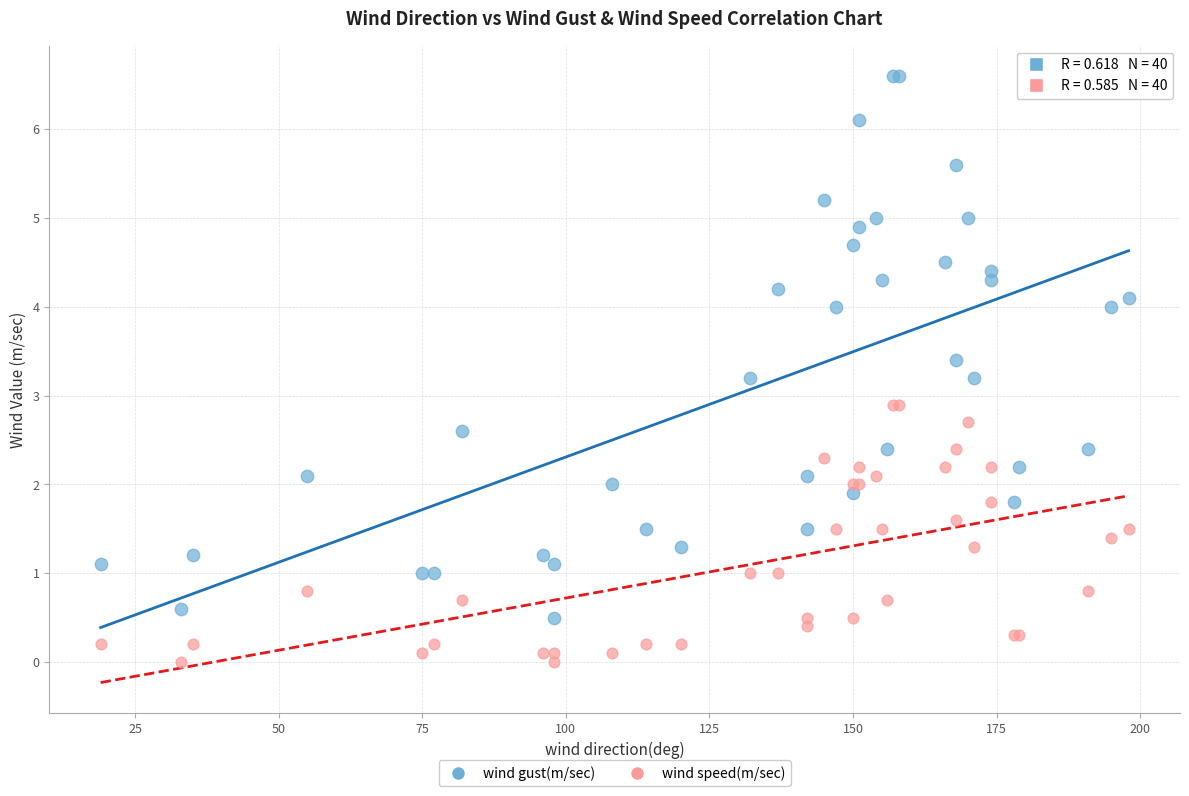

Which series contains the highest Y value?

wind gust(m/sec)